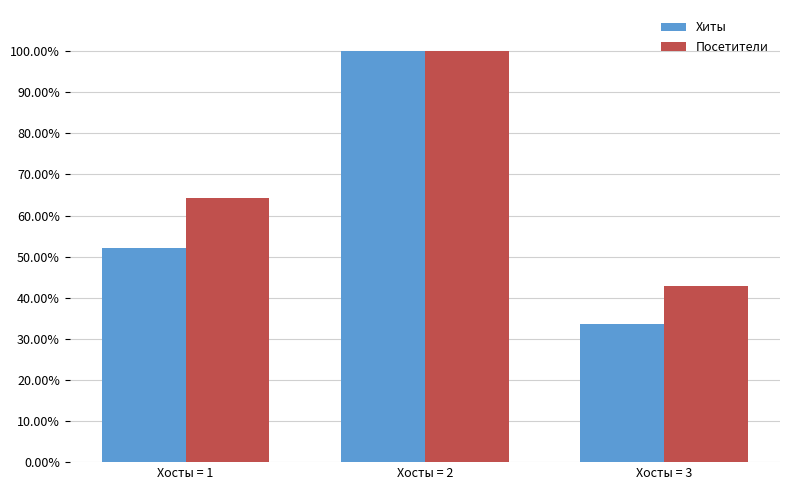

Between Хосты = 1 and Хосты = 3, which series saw the biggest shift?

Посетители